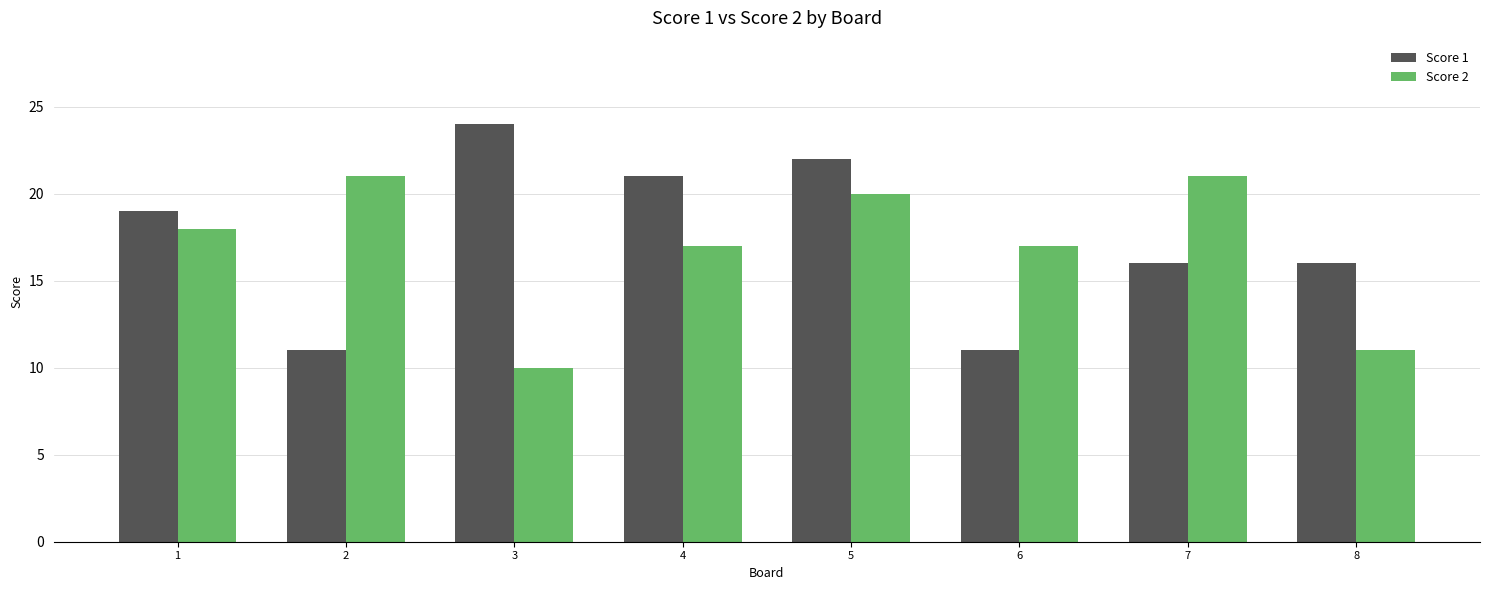

The value of Score 1 at 3 is 24. True or false?

True